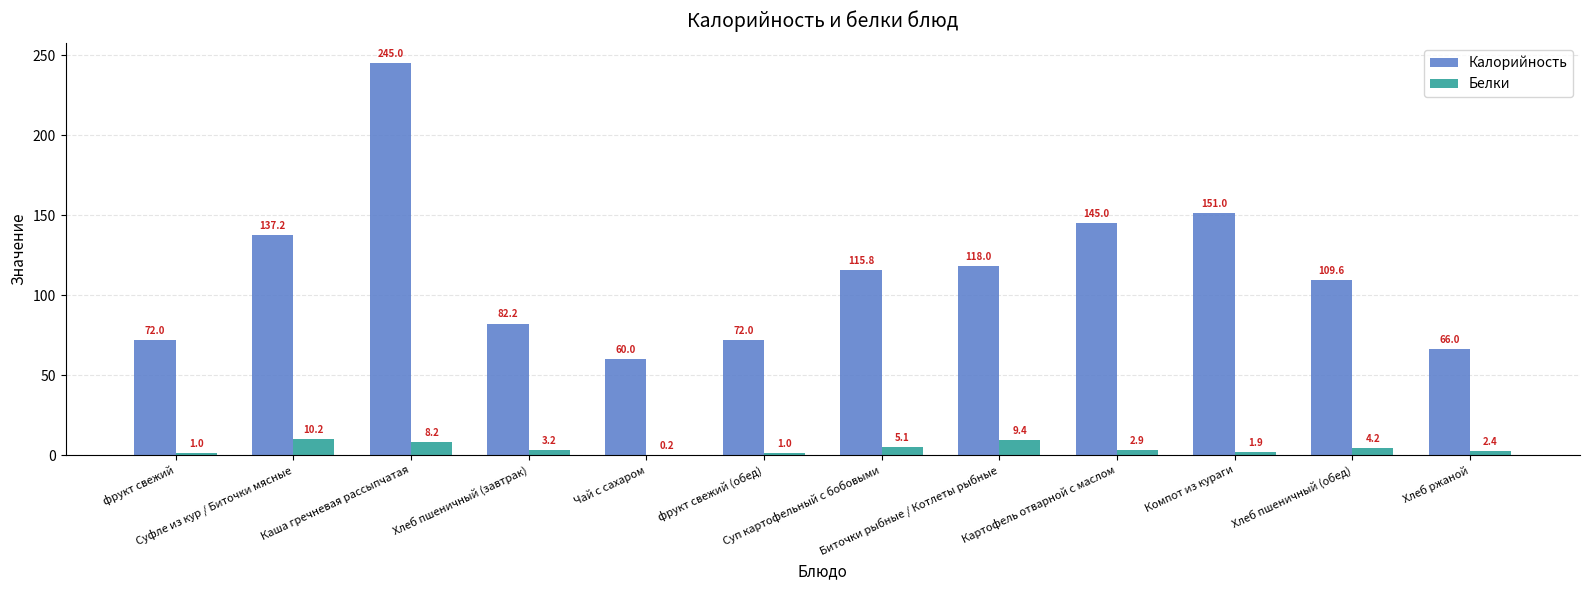

What is the sum of all Белки values?

49.7